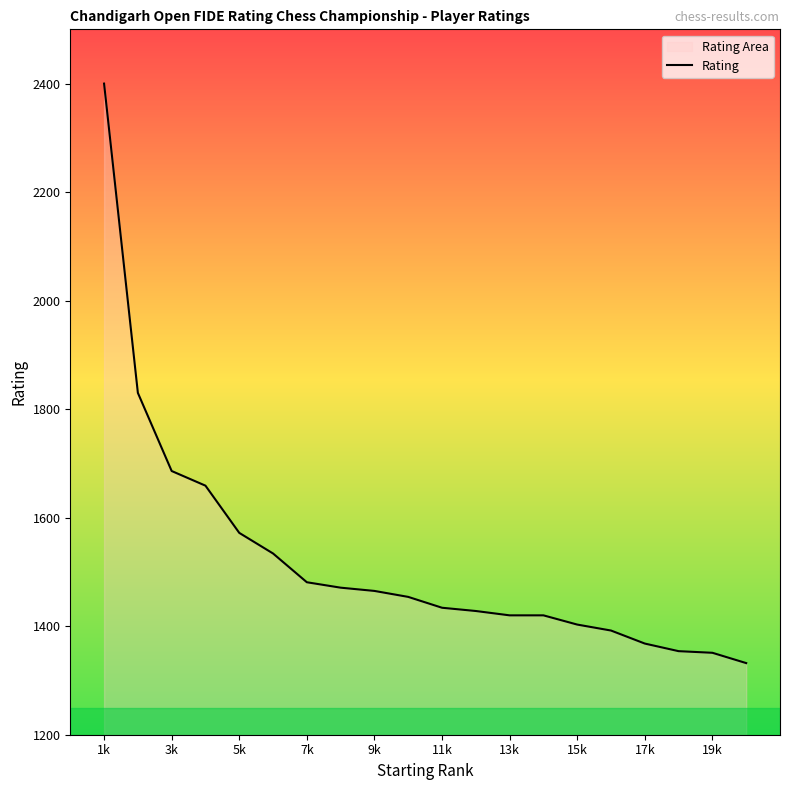

Reading right to left, what are all the values shown in this chart?

1332	1351	1354	1368	1392	1403	1420	1420	1428	1434	1454	1465	1471	1481	1534	1572	1659	1686	1830	2400